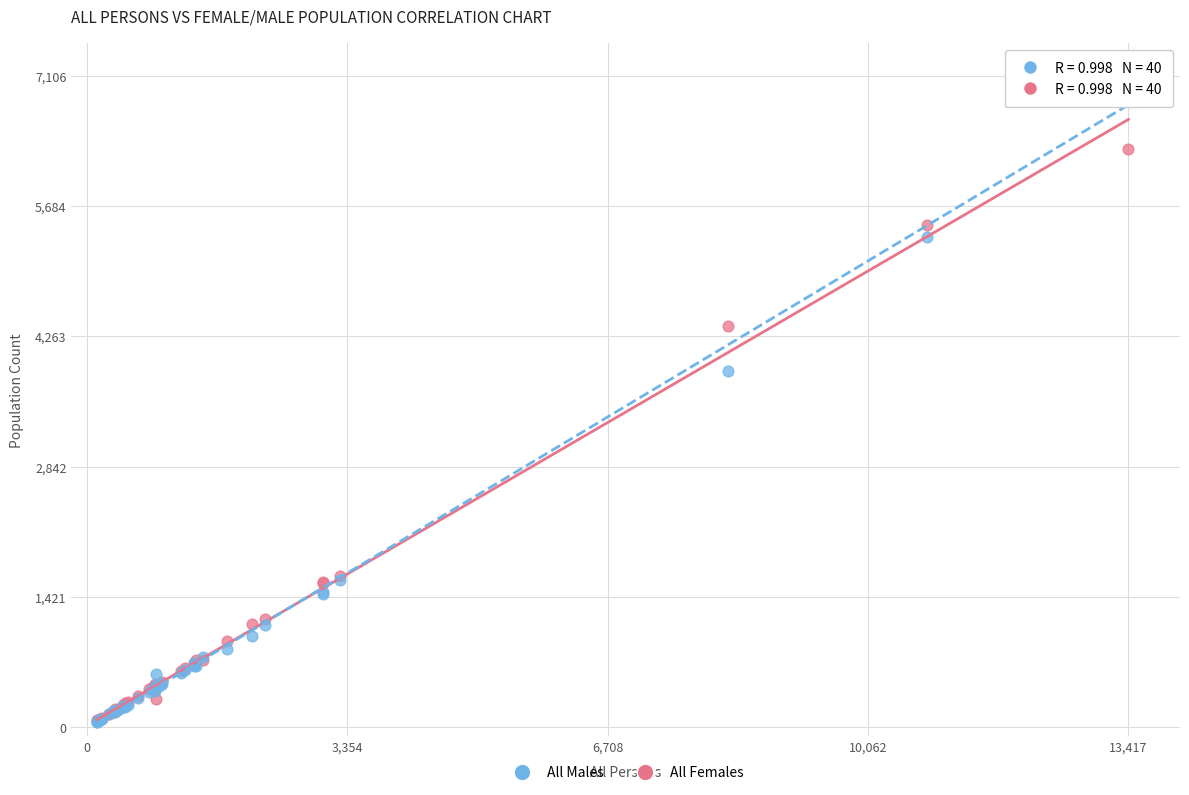

In the All Males series, what Y value is closest to 3579?

3884